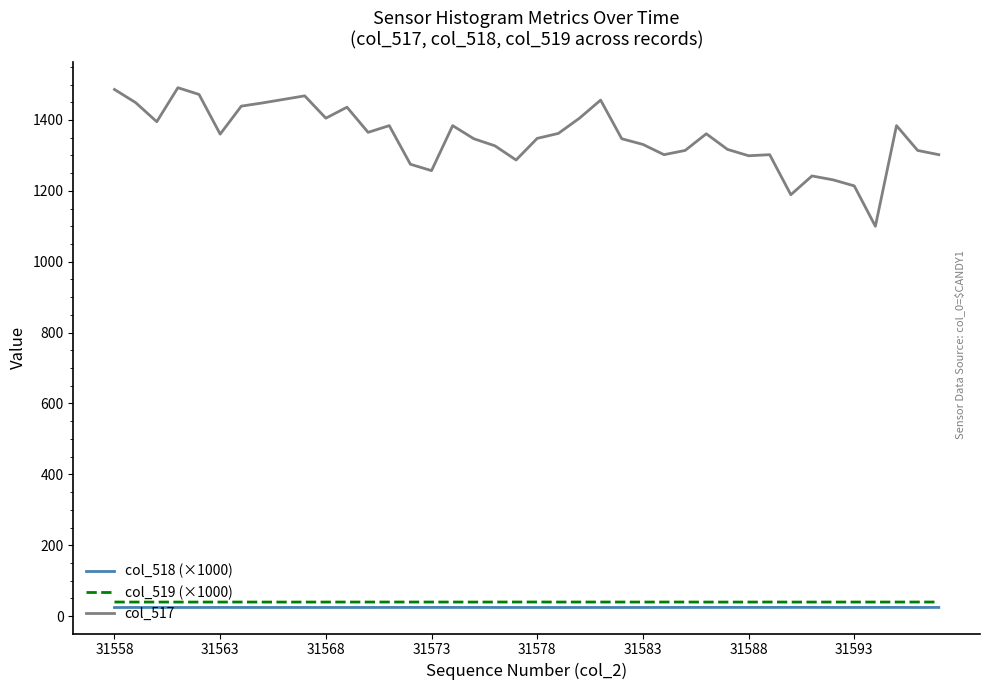

True or false: col_517 and col_519 (×1000) intersect in this chart.

False